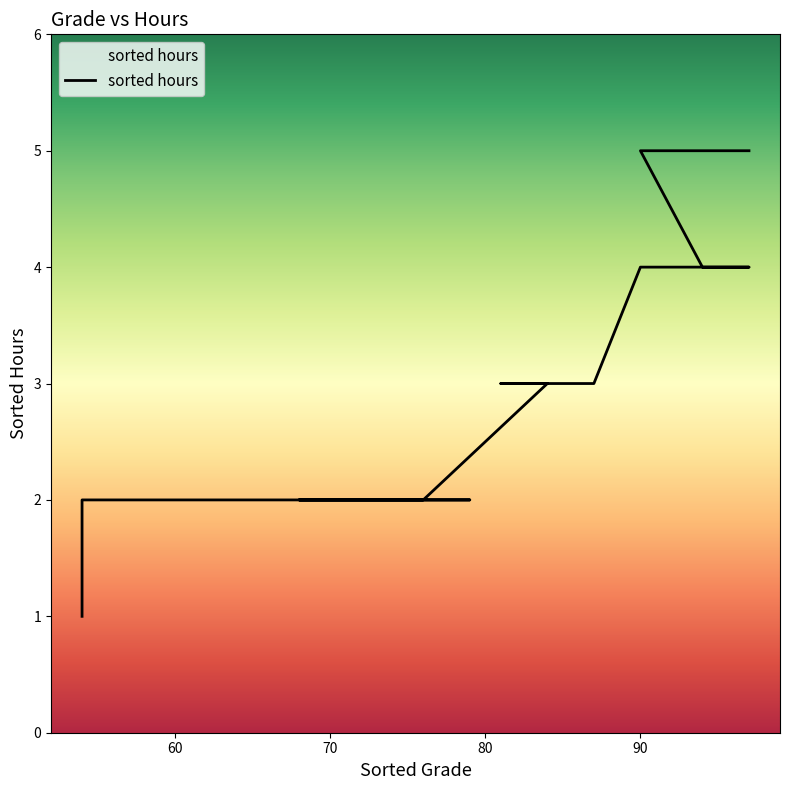

What is the sum of the values at 78 and 76?

4